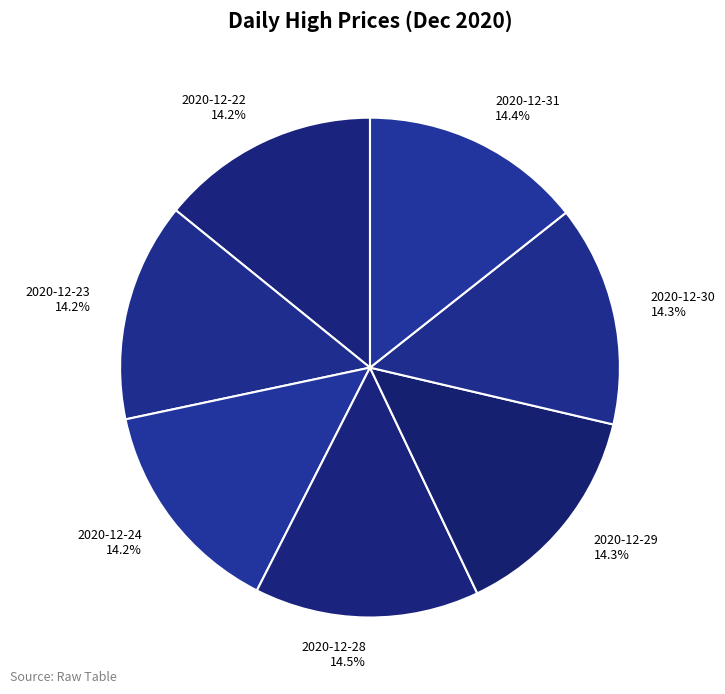

How many slices are in this pie chart?

7